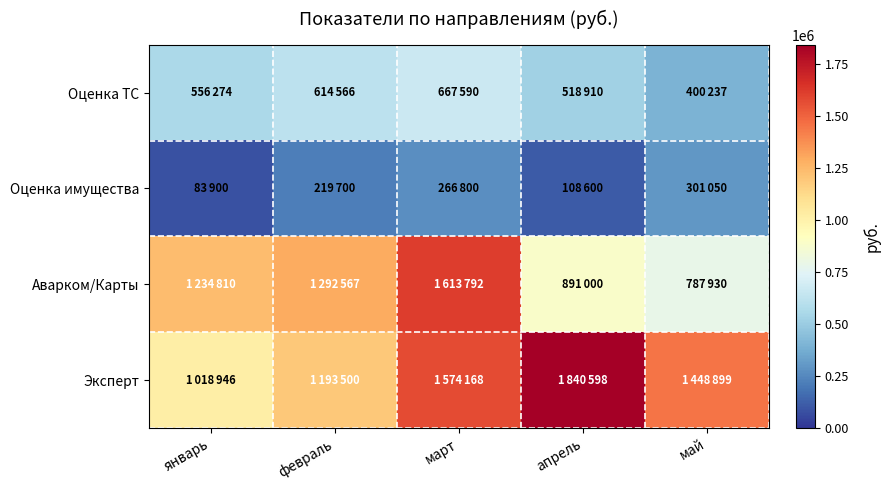

List the series in order of their overall mean, lowest first.

Оценка имущества, Оценка ТС, Аварком/Карты, Эксперт